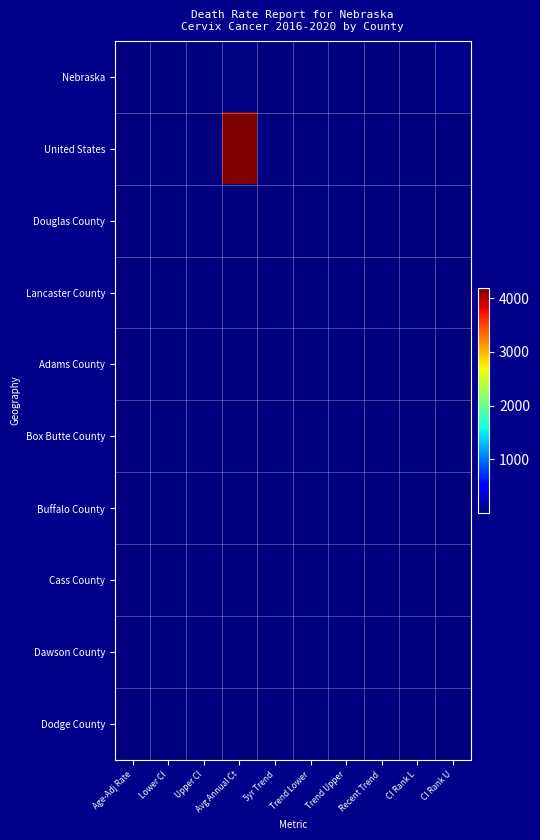

Rank the series by their maximum value, from highest to lowest.

United States, Nebraska, Douglas County, Lancaster County, Adams County, Box Butte County, Buffalo County, Cass County, Dawson County, Dodge County